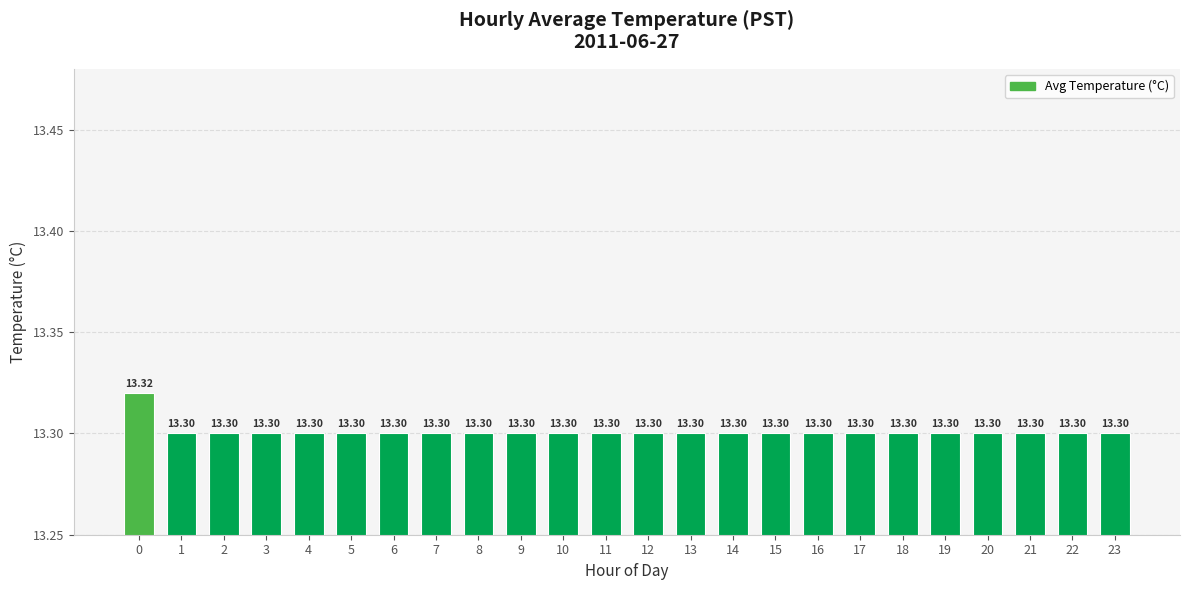

Reading right to left, extract all data points from this chart.

23=13.3	22=13.3	21=13.3	20=13.3	19=13.3	18=13.3	17=13.3	16=13.3	15=13.3	14=13.3	13=13.3	12=13.3	11=13.3	10=13.3	9=13.3	8=13.3	7=13.3	6=13.3	5=13.3	4=13.3	3=13.3	2=13.3	1=13.3	0=13.3